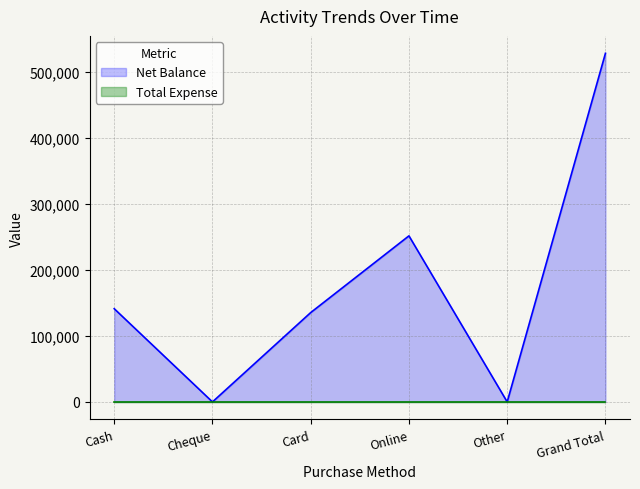

What is the label of the 1st point from the right?

Grand Total